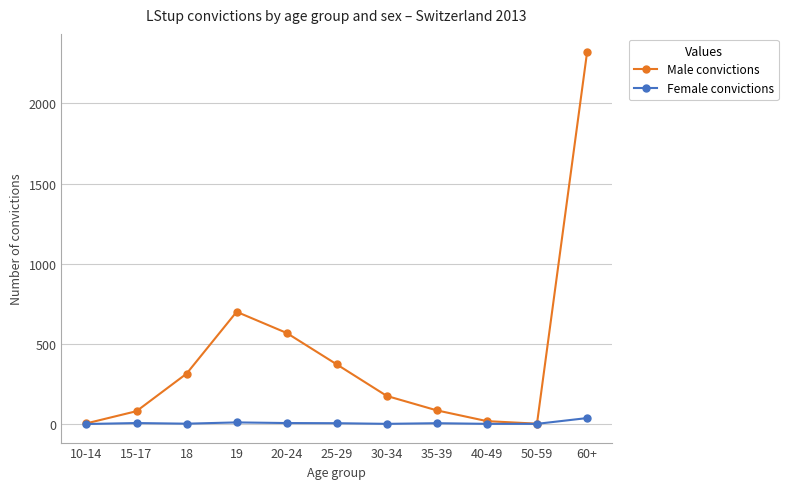

At how many categories does at least one series exceed 470?

3